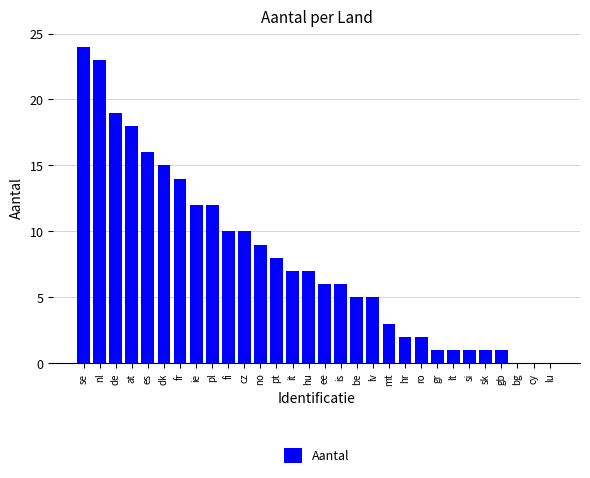

Between pl and lv, which is larger?

pl